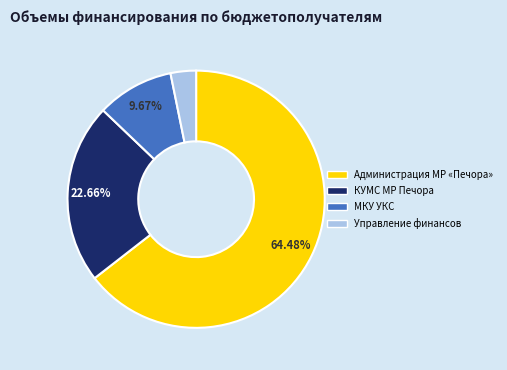

Is there any slice that represents more than half of the pie?

Yes